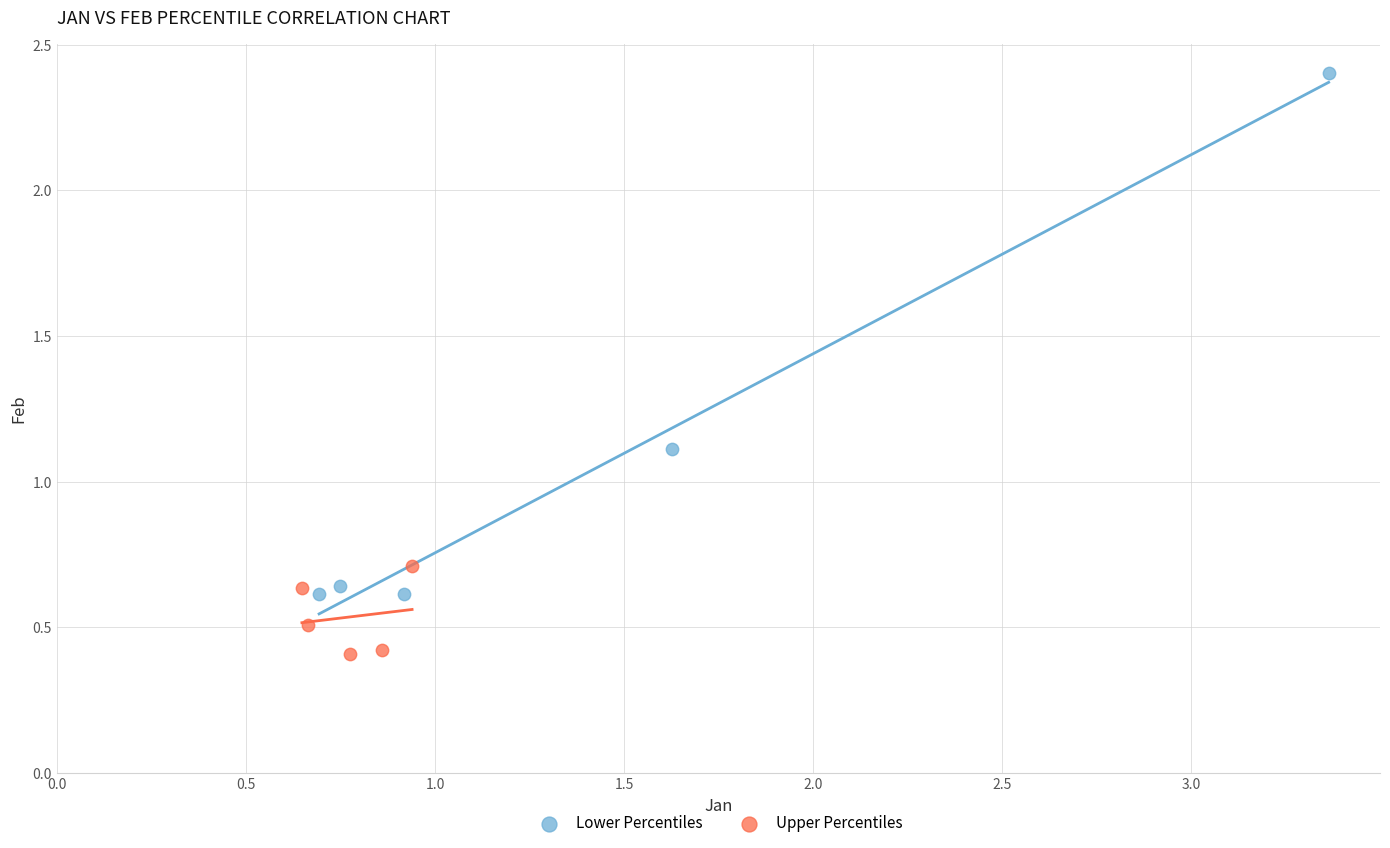

Which series reaches the minimum Y coordinate?

Upper Percentiles